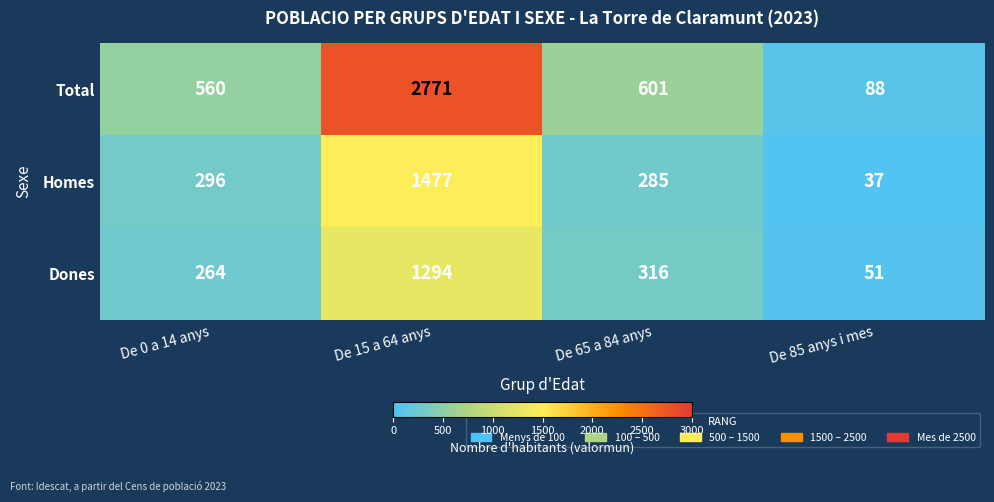

What is the difference between the highest and lowest values at De 15 a 64 anys?

1477